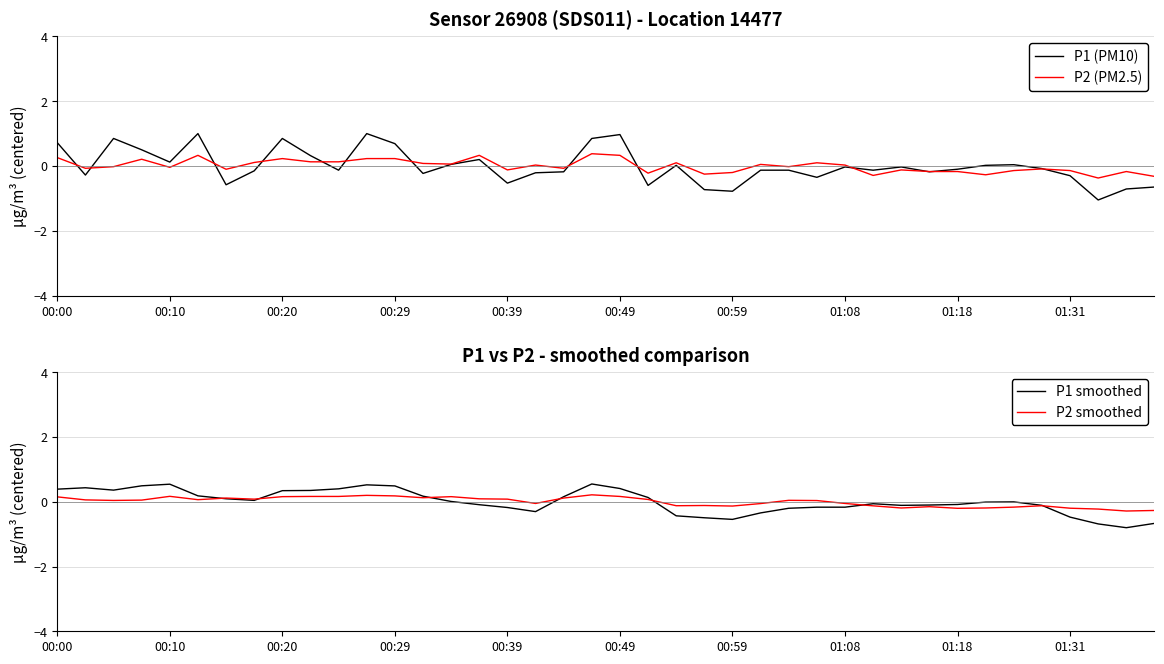

At how many categories does at least one series exceed 0?

29